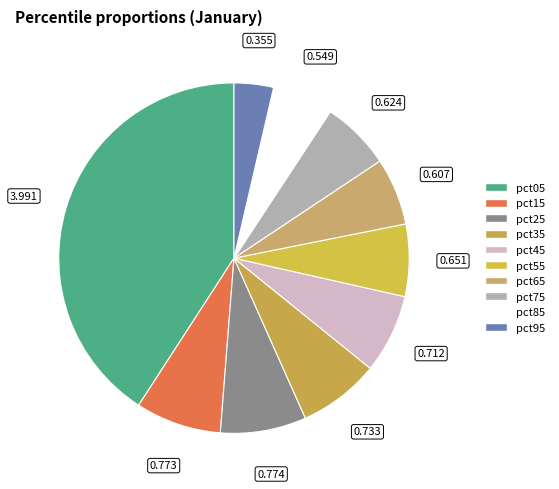

Combined, what portion of the pie is pct35 and pct05?

48.3%